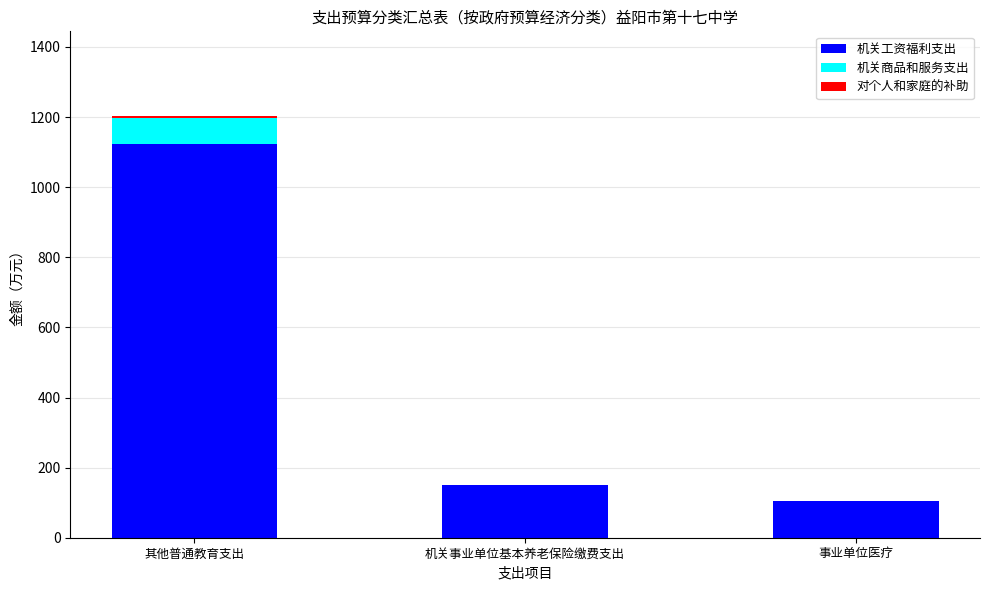

Is it true that 机关工资福利支出 equals 105.7 at 事业单位医疗?

True